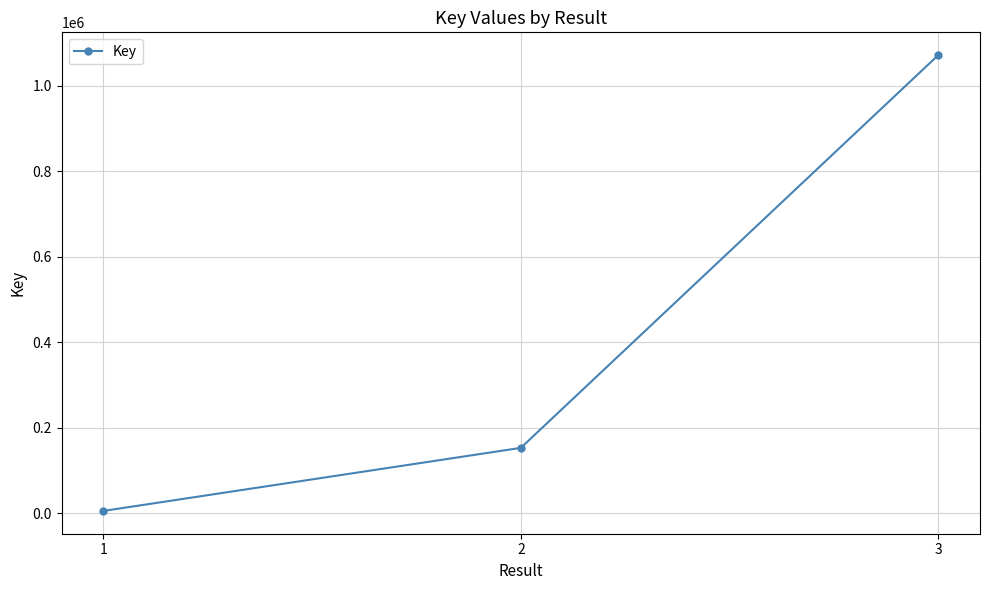

What is the difference between the maximum and minimum values?

1066508